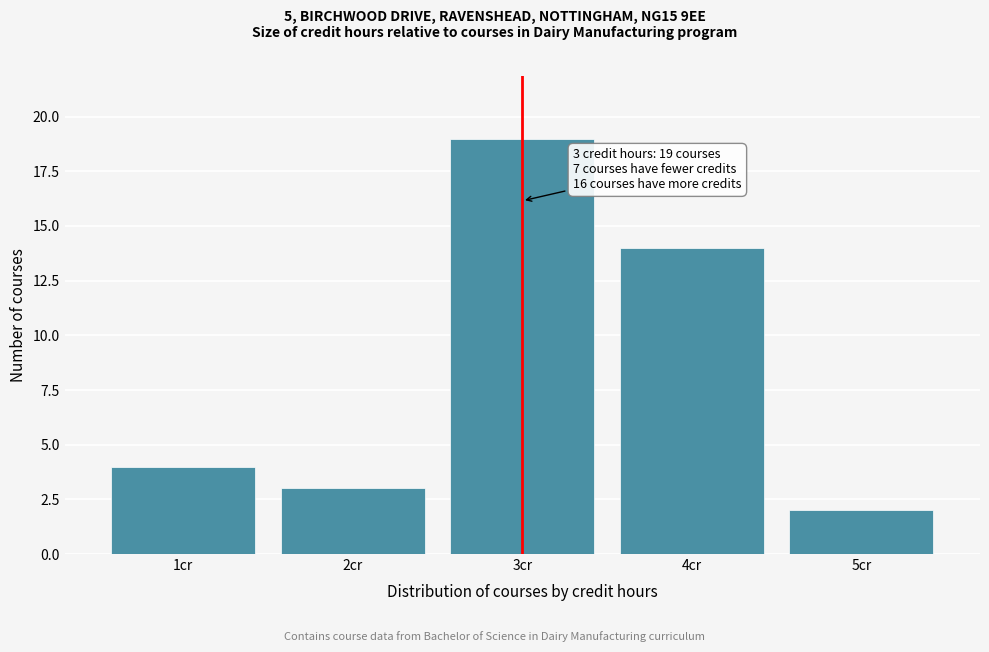

Reading left to right, transcribe all the data shown in this chart.

4	3	19	14	2